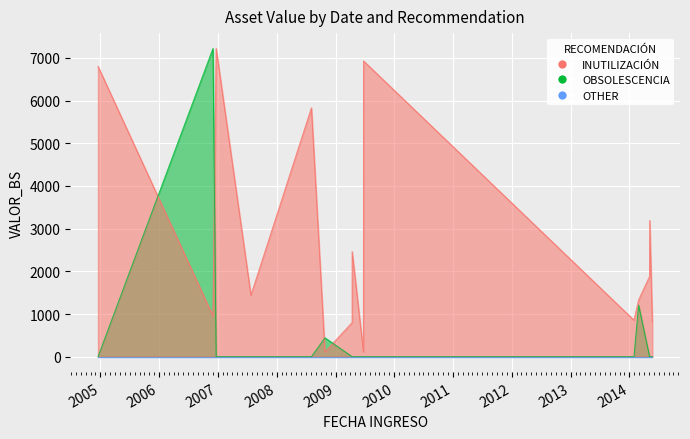

Rank the categories by INUTILIZACIÓN value from highest to lowest.

2006-12-21, 2009-06-24, 2004-12-17, 2008-08-04, 2014-05-07, 2009-04-14, 2014-05-06, 2007-07-25, 2014-02-27, 2006-12-01, 2014-01-29, 2009-04-14, 2014-05-23, 2009-06-23, 2008-10-27